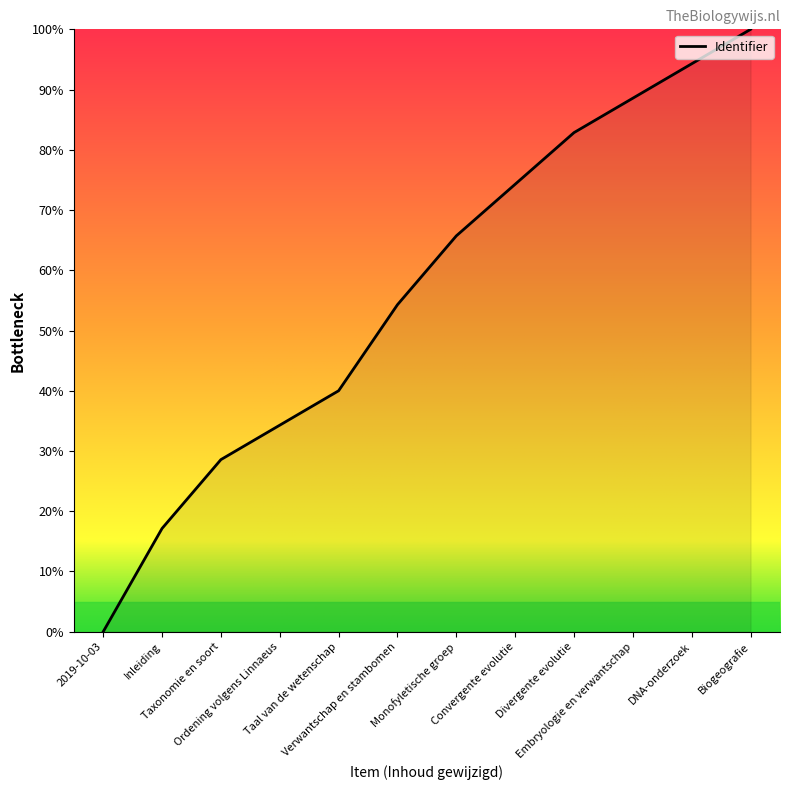

True or false: the data has more than 2 interior local peaks.

False